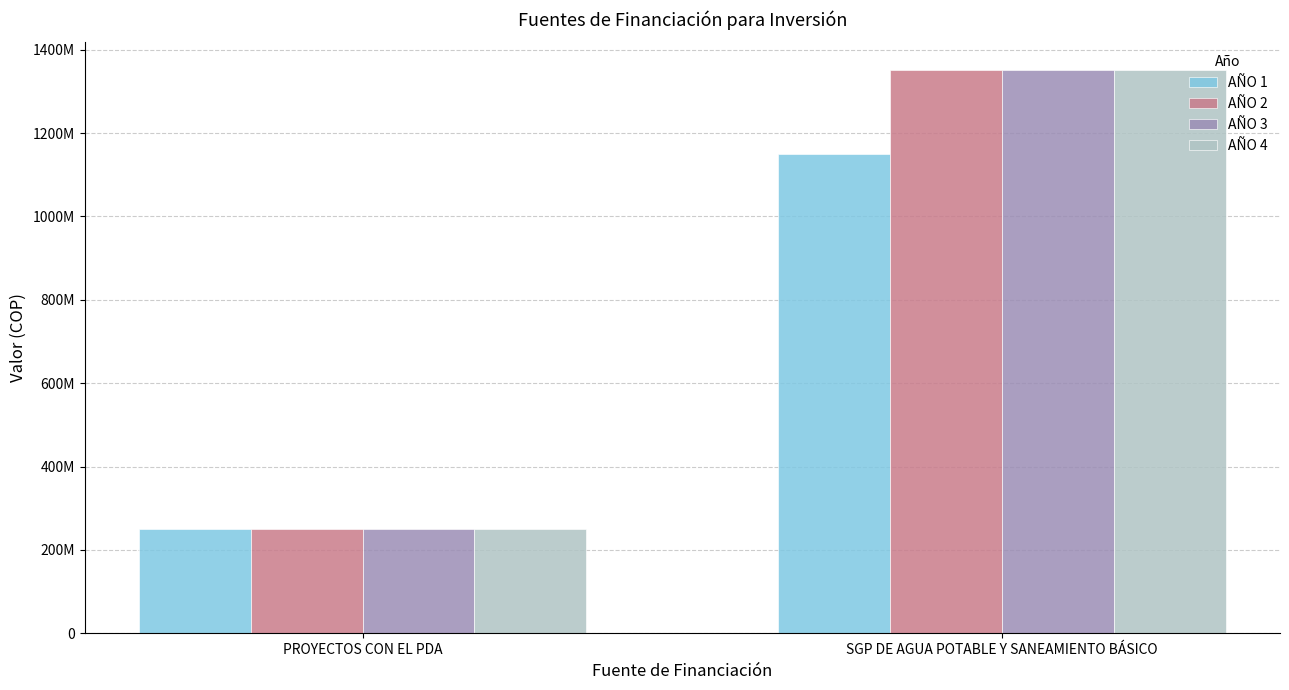

What is the maximum value for AÑO 3?

1350000000